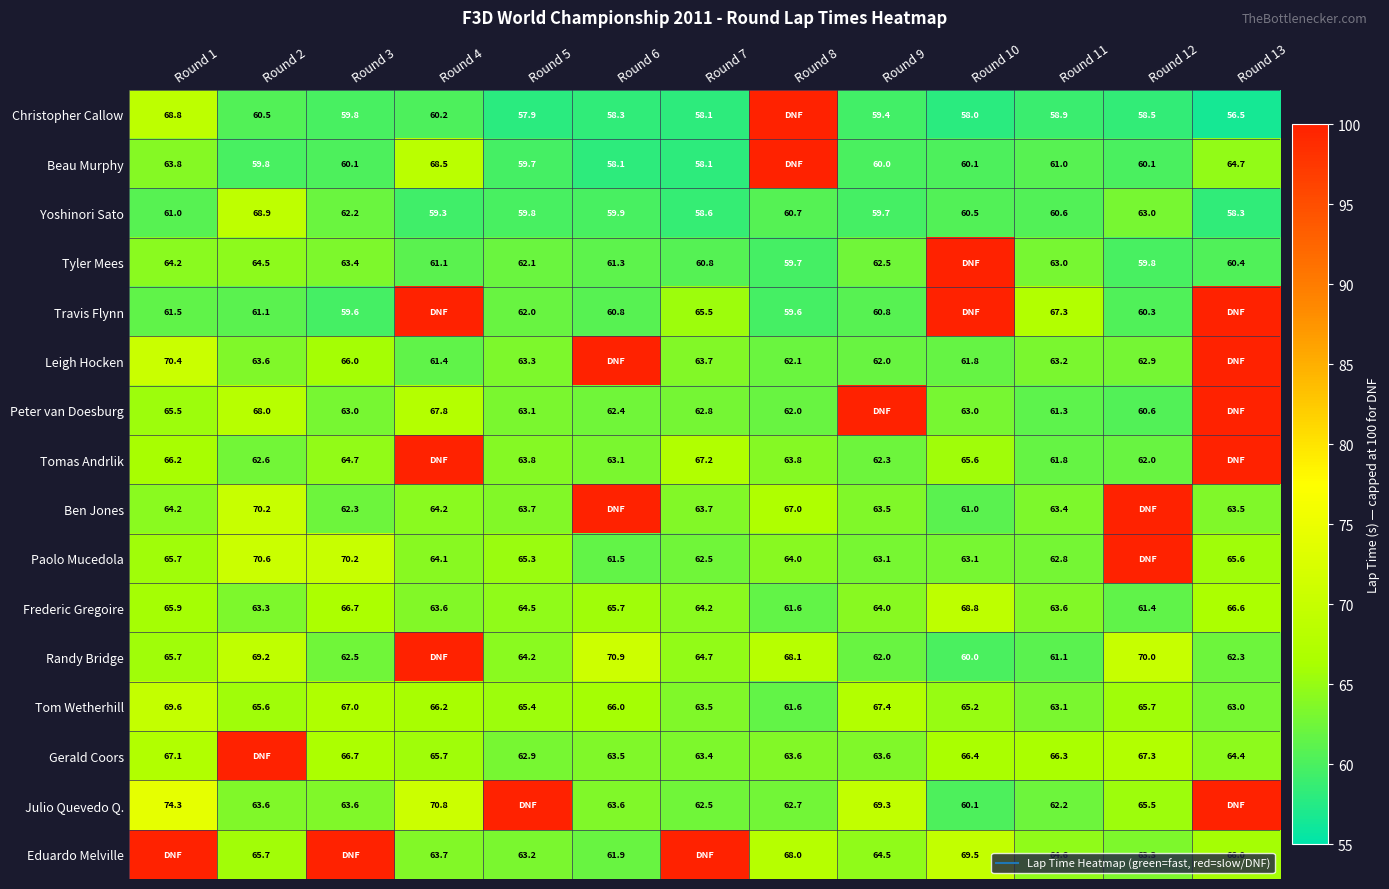

What is the maximum value shown in the chart?

100.0